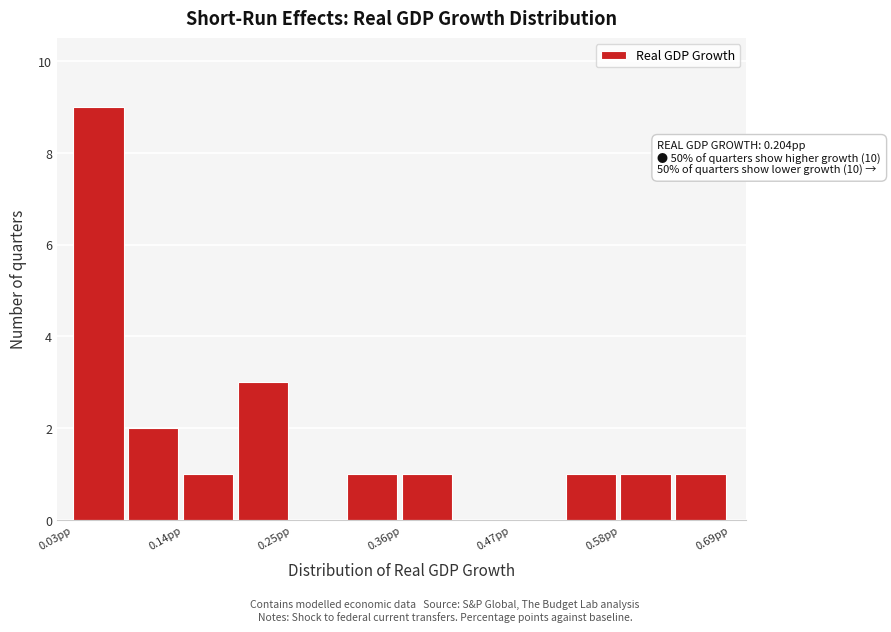

Read against the x-axis, roughly where is the centre of the tallest bar?

0.06